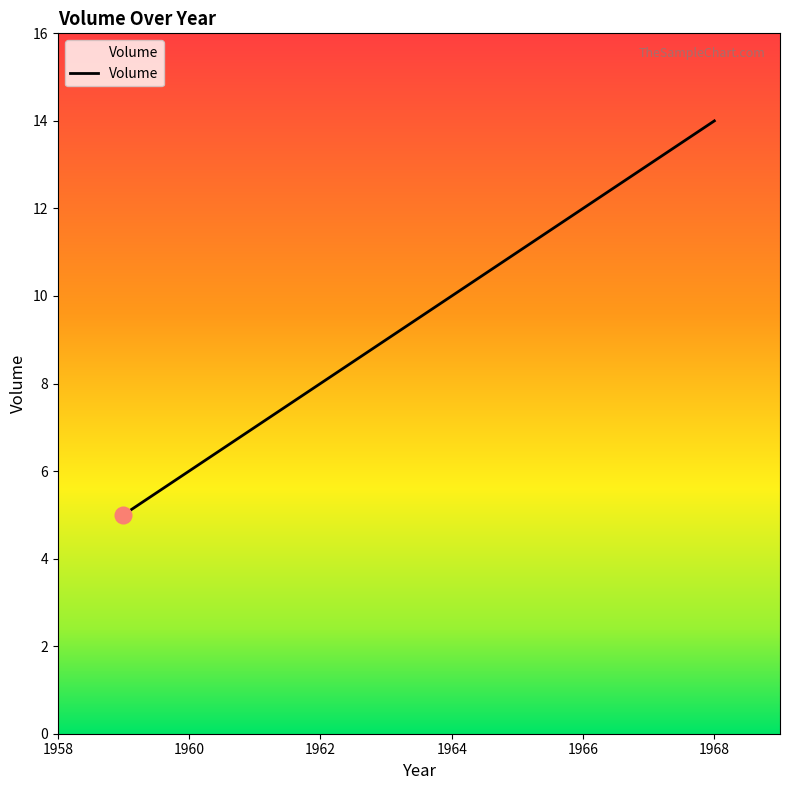

Approximately how many times larger is the value at 1959 compared to 1966?

0.4